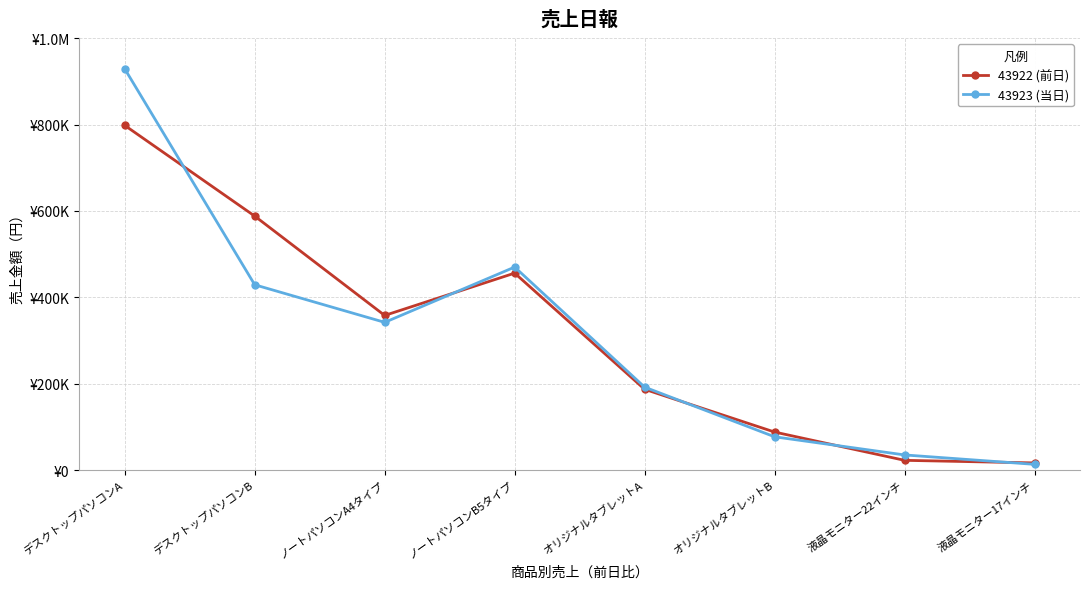

What are all the series names shown in the legend?

43922 (前日), 43923 (当日)